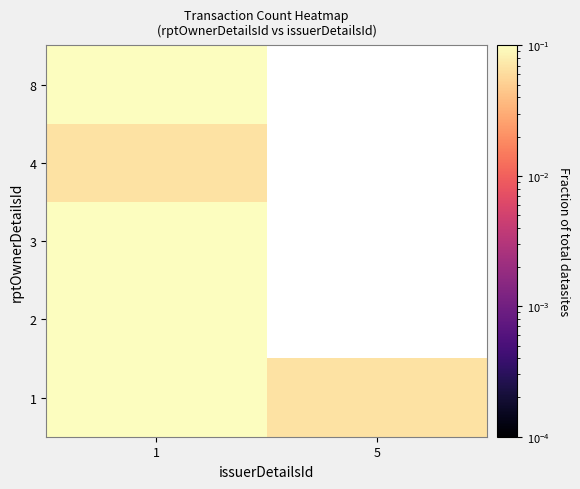

At which category is the sum across all series the highest?

1